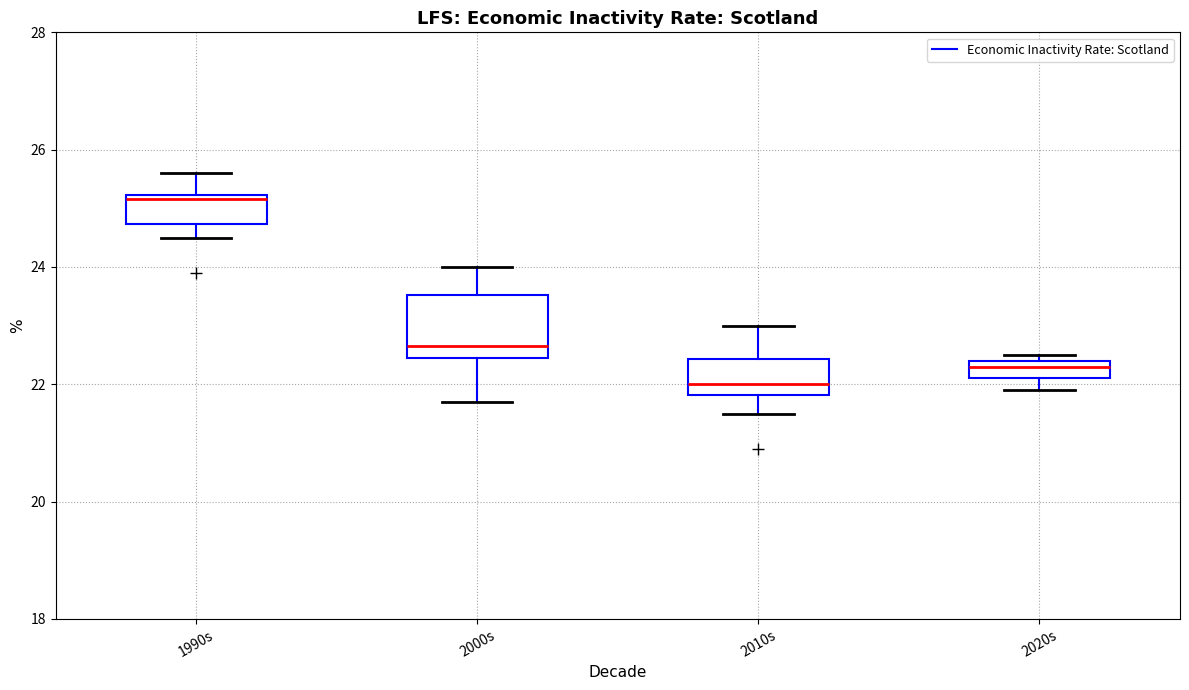

Comparing the boxes themselves (not the whiskers), which one is the tallest?

2000s